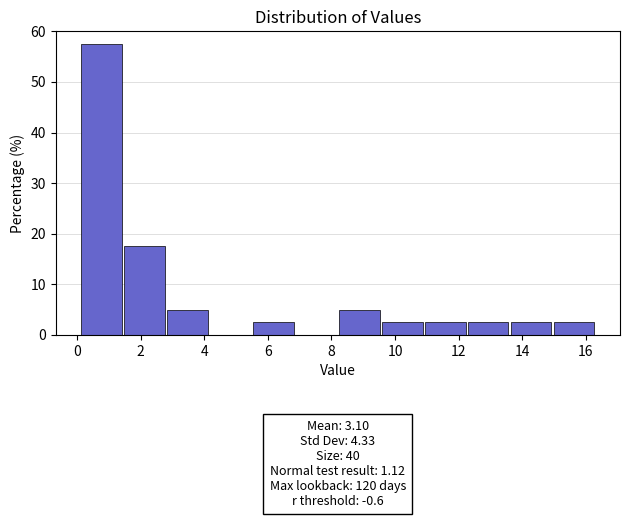

Over which range of the x-axis is the bar tallest?

0.10 to 1.45